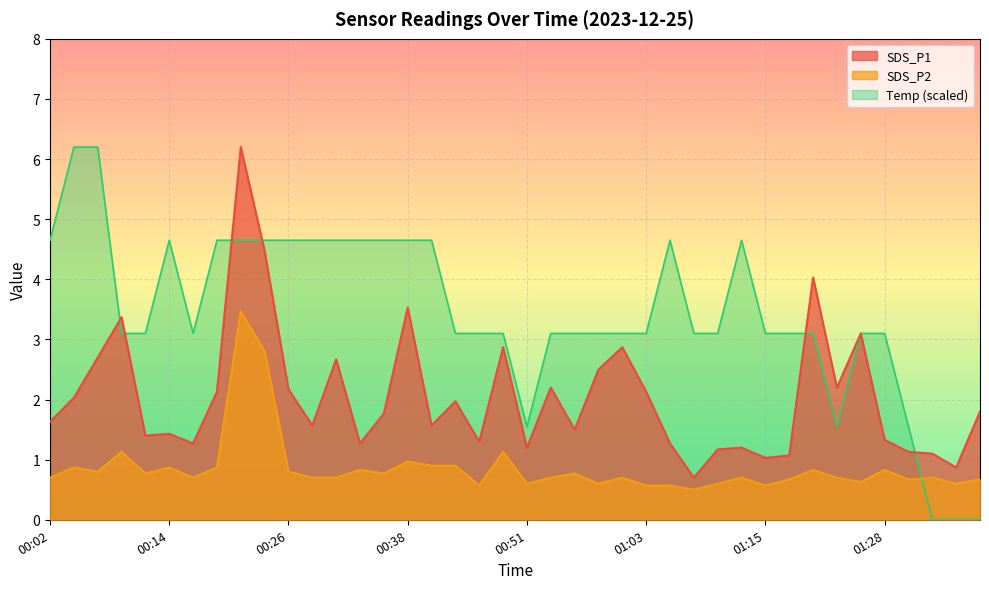

At which category is the sum across all series the highest?

00:21